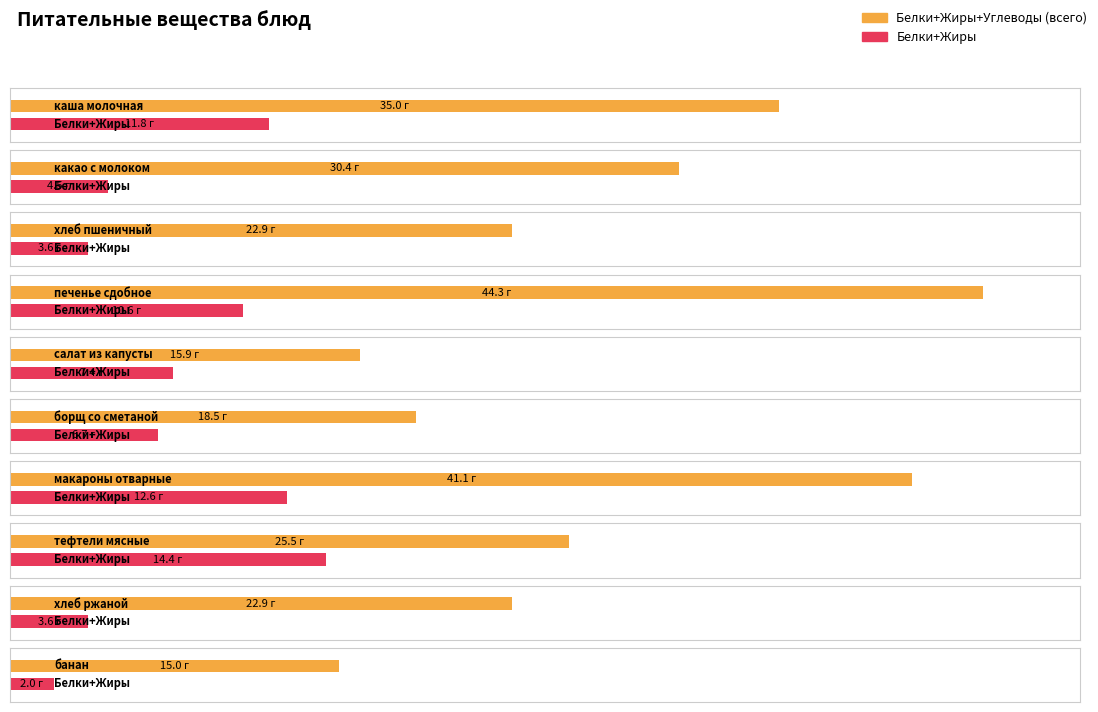

The value of Углеводы at каша молочная is 31.2. True or false?

False